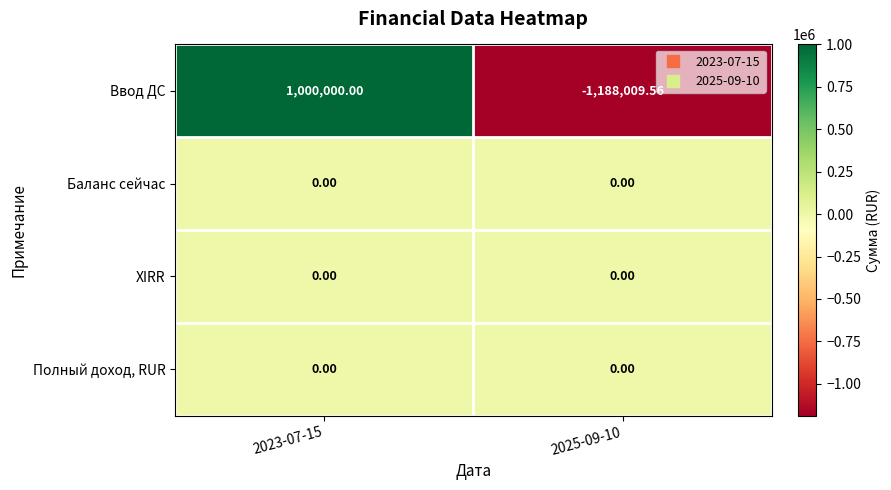

Between 2023-07-15 and 2025-09-10, which series saw the biggest shift?

Ввод ДС